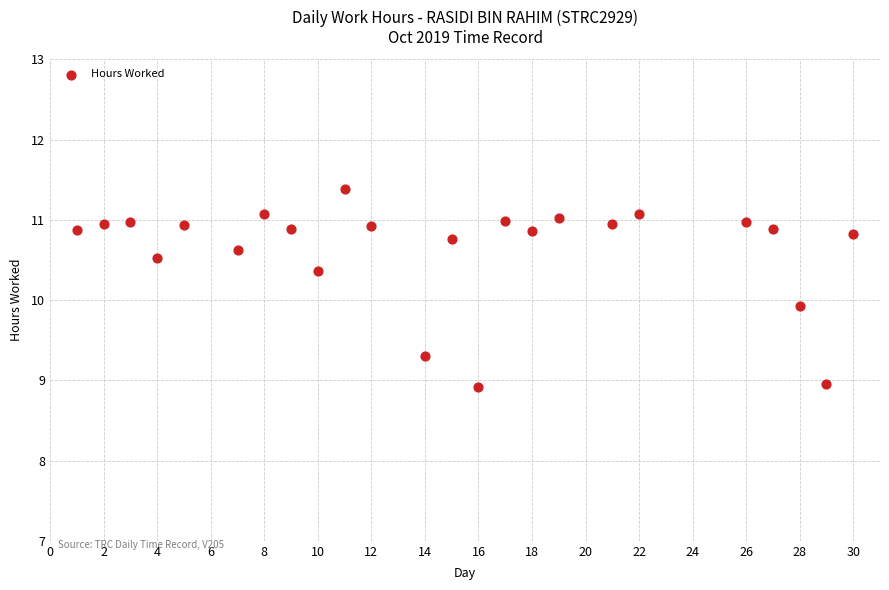

What is the range of Y values (max minus min)?

2.5